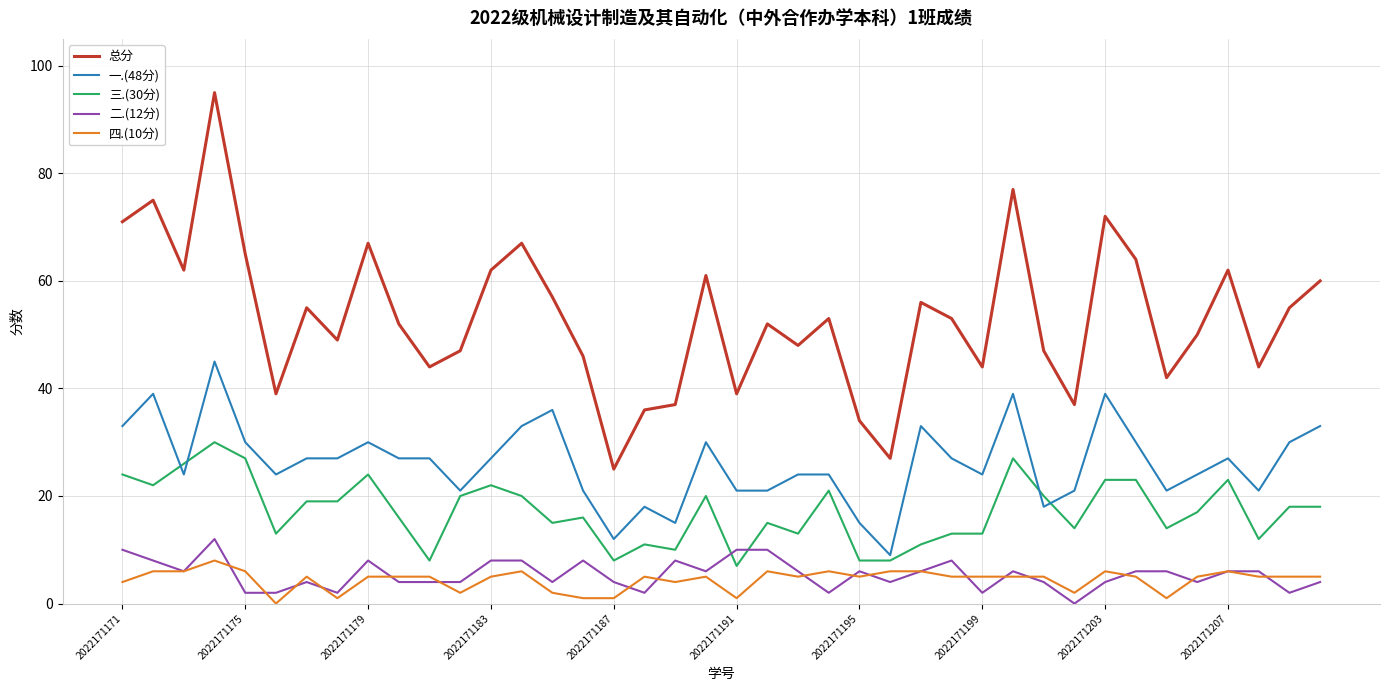

What is the greatest value displayed?

95